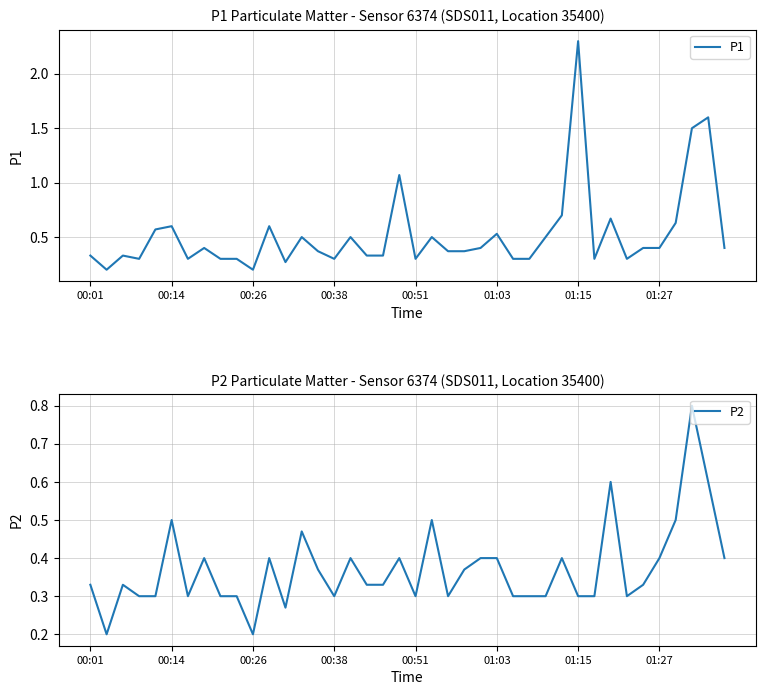

The value of P2 at 00:26 is 0.0. True or false?

False